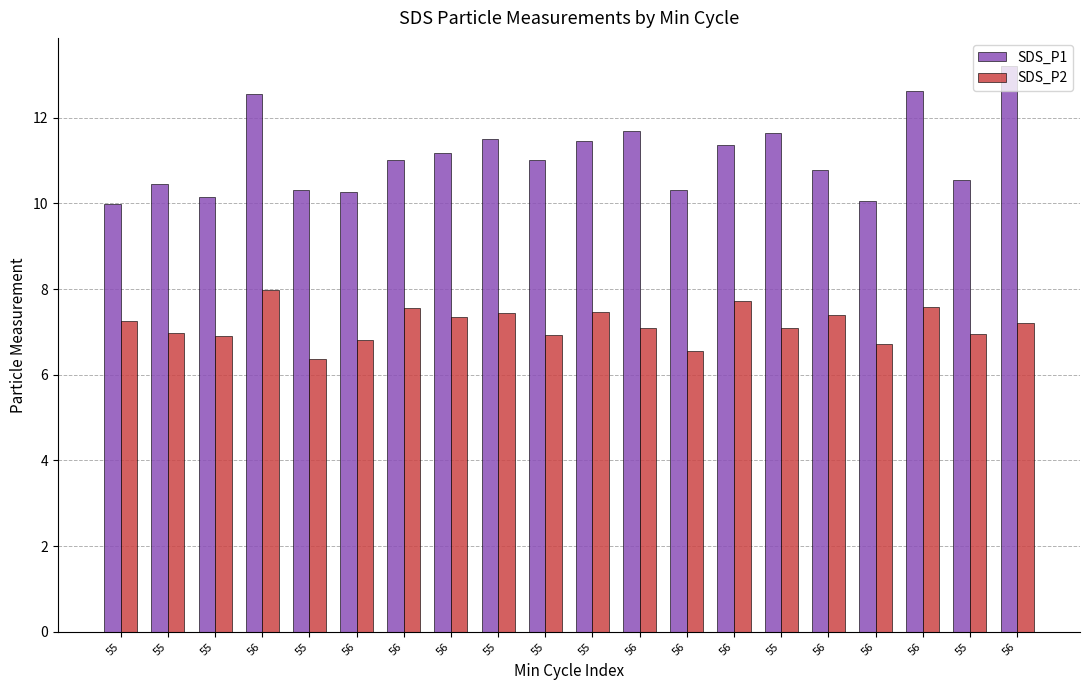

The value of SDS_P1 at 56 is 10.3. True or false?

True